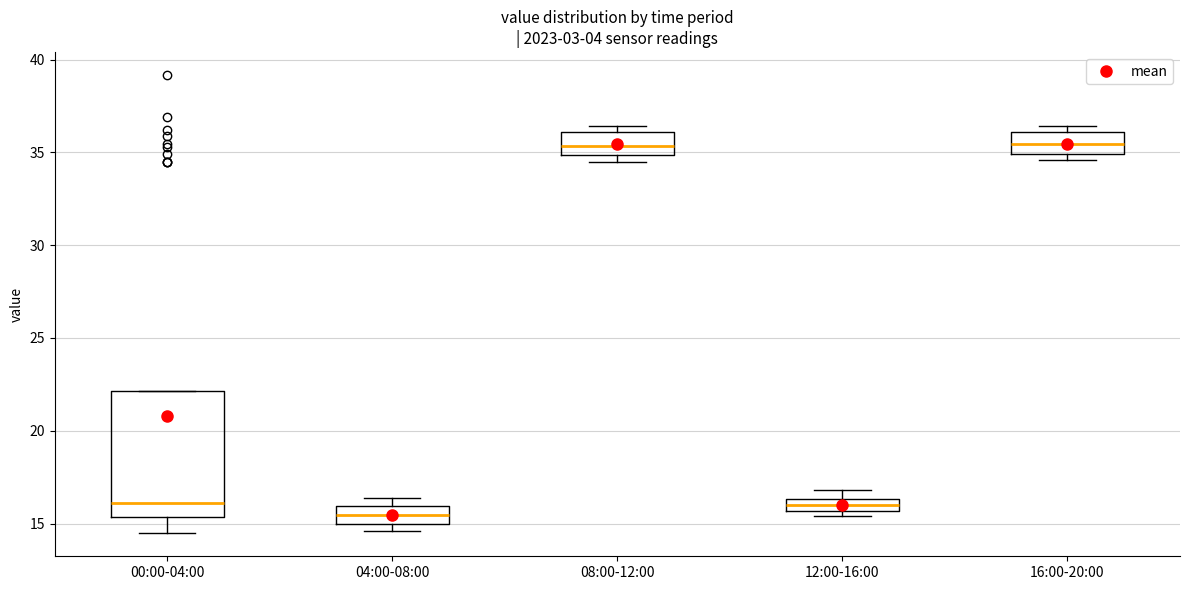

Which box's median line is the lowest?

04:00-08:00